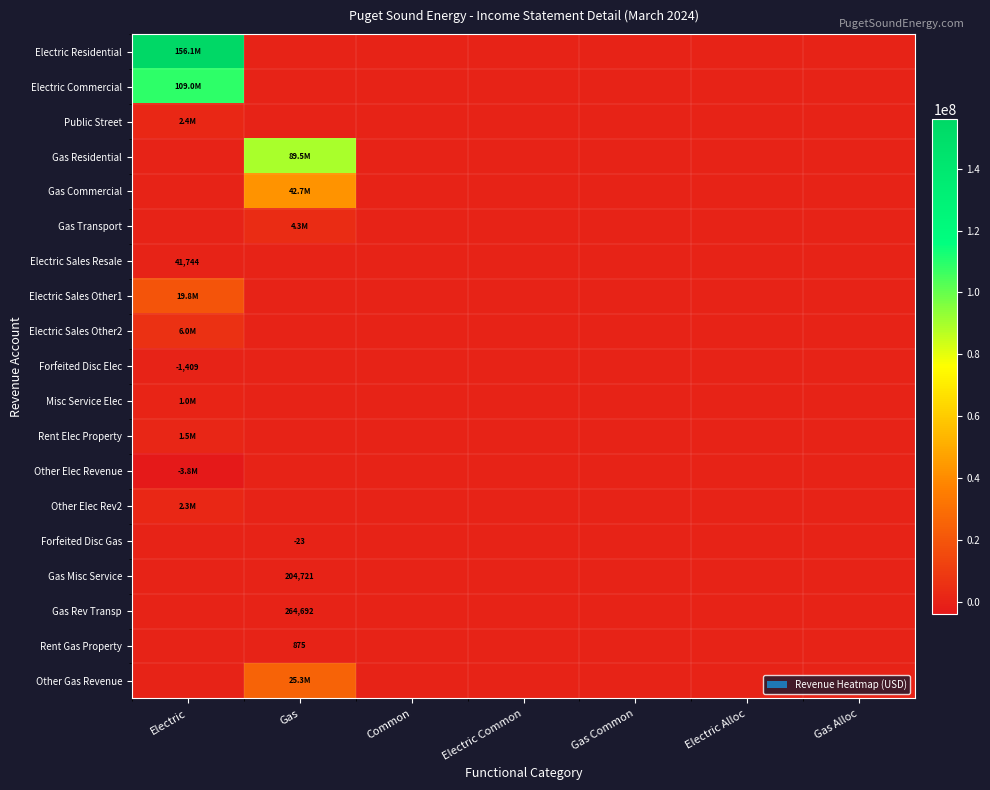

What is the difference between the maximum and minimum values in the Electric Sales Other1 series?

19811034.4